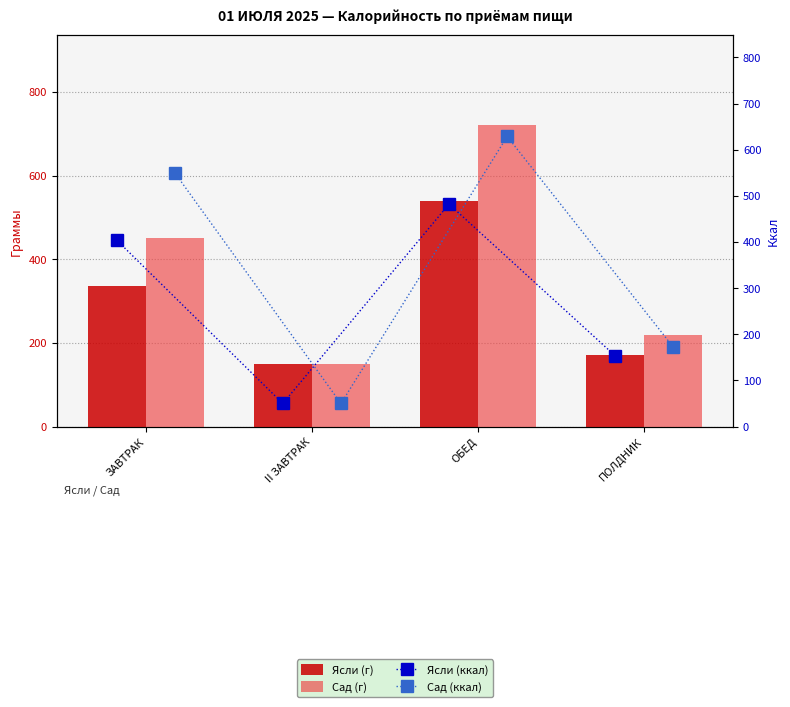

At which label does Ясли (г) first exceed 335?

ОБЕД